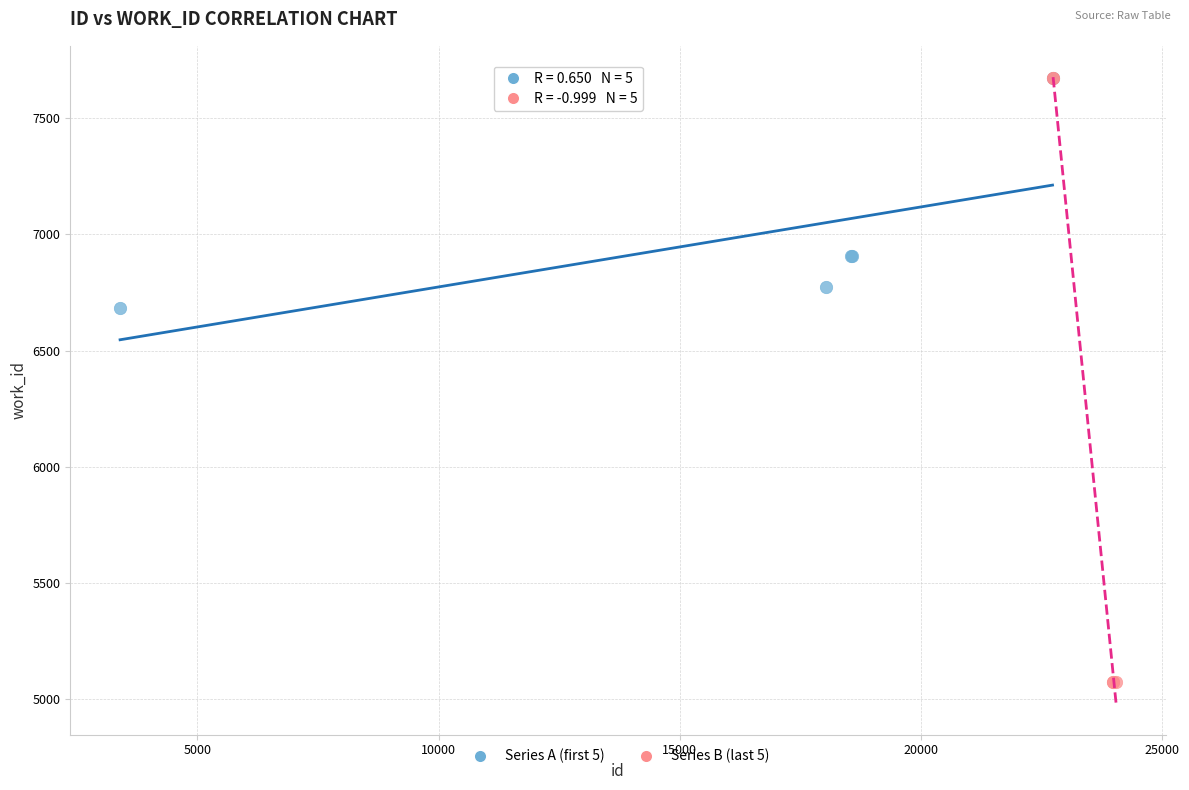

What are all the series names shown in the legend?

Series A (first 5), Series B (last 5)